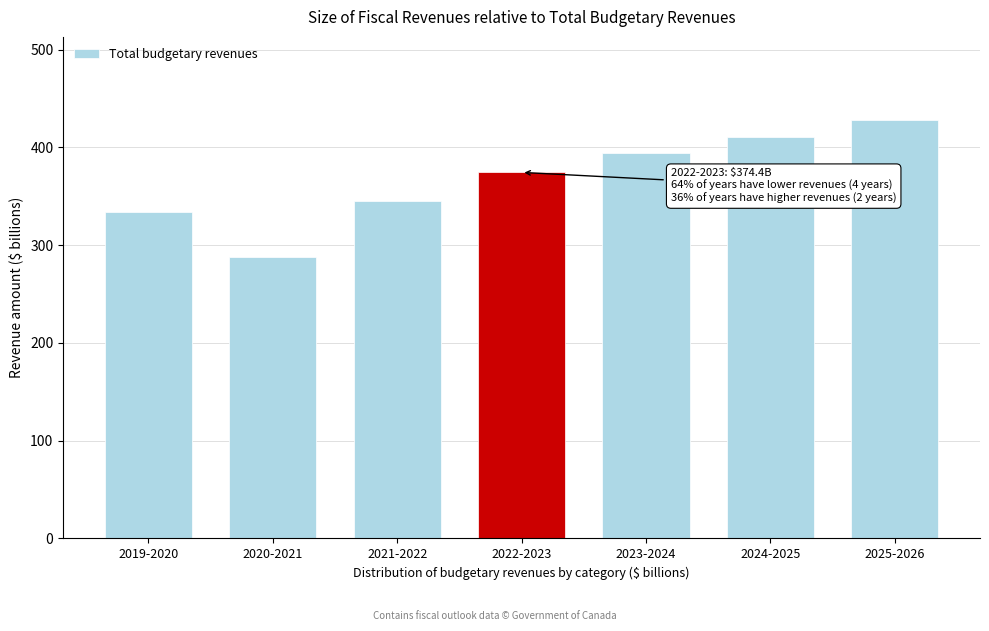

Reading right to left, transcribe all the data shown in this chart.

427.5	411.1	393.7	374.4	345.4	288.3	334.1